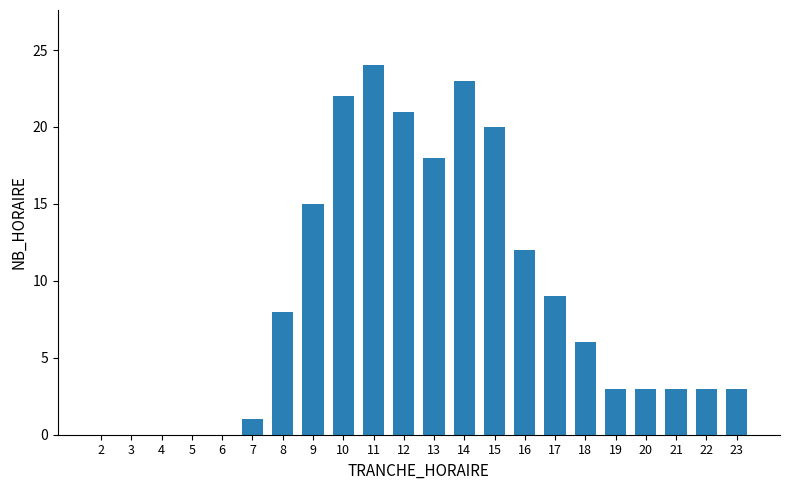

Count the number of data series in this chart.

1